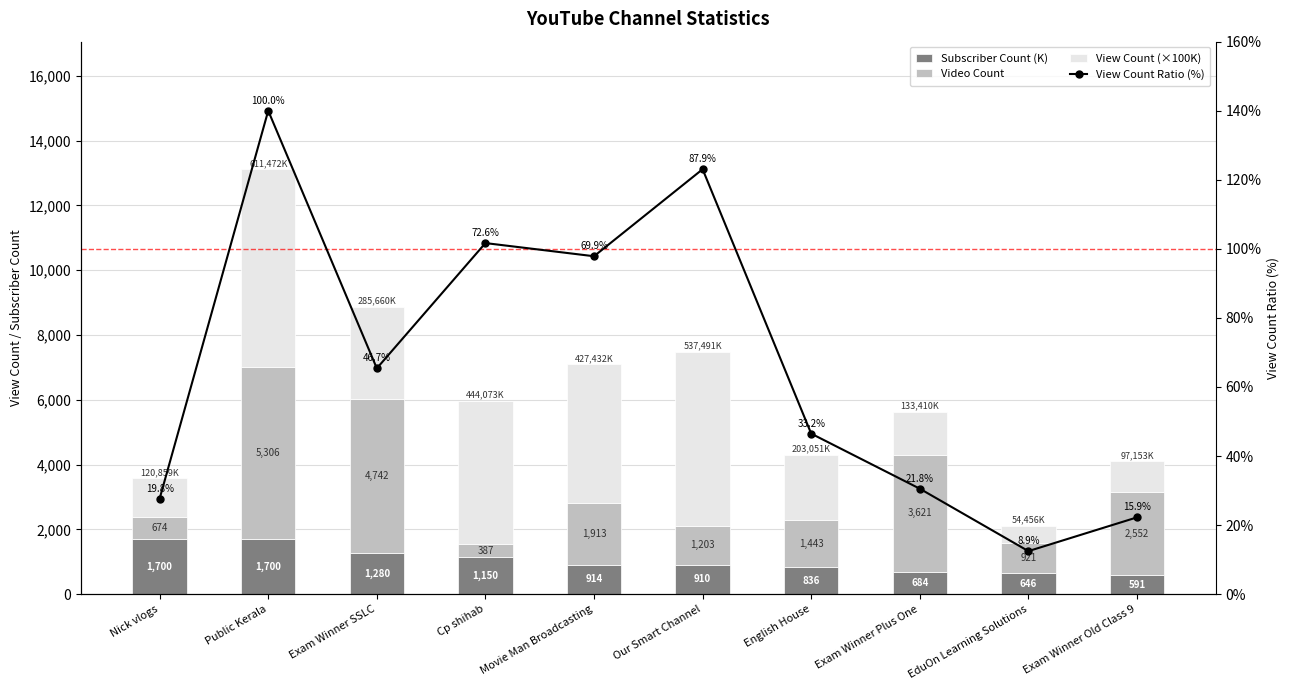

What is the sum of the View Count Ratio (%) values at Movie Man Broadcasting and EduOn Learning Solutions?

110.3